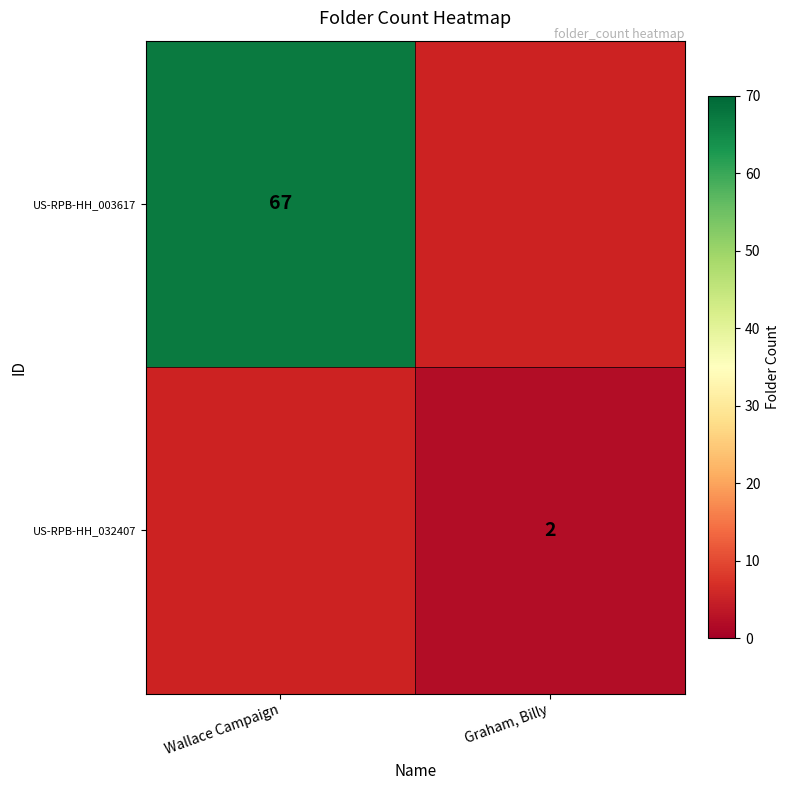

The value of US-RPB-HH_032407 at Graham, Billy is 3. True or false?

False